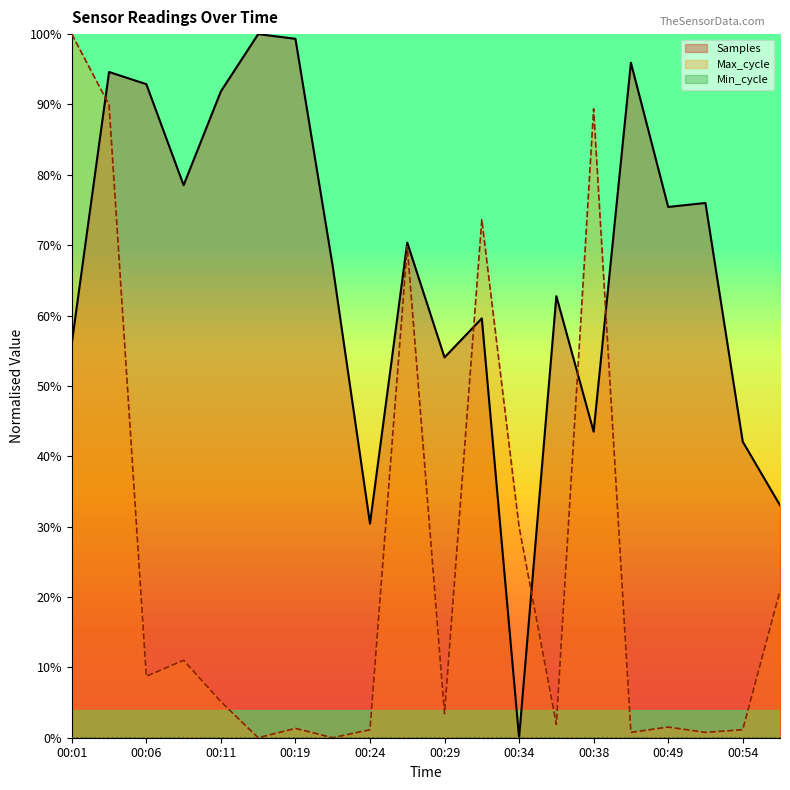

True or false: Max_cycle and Samples intersect in this chart.

True